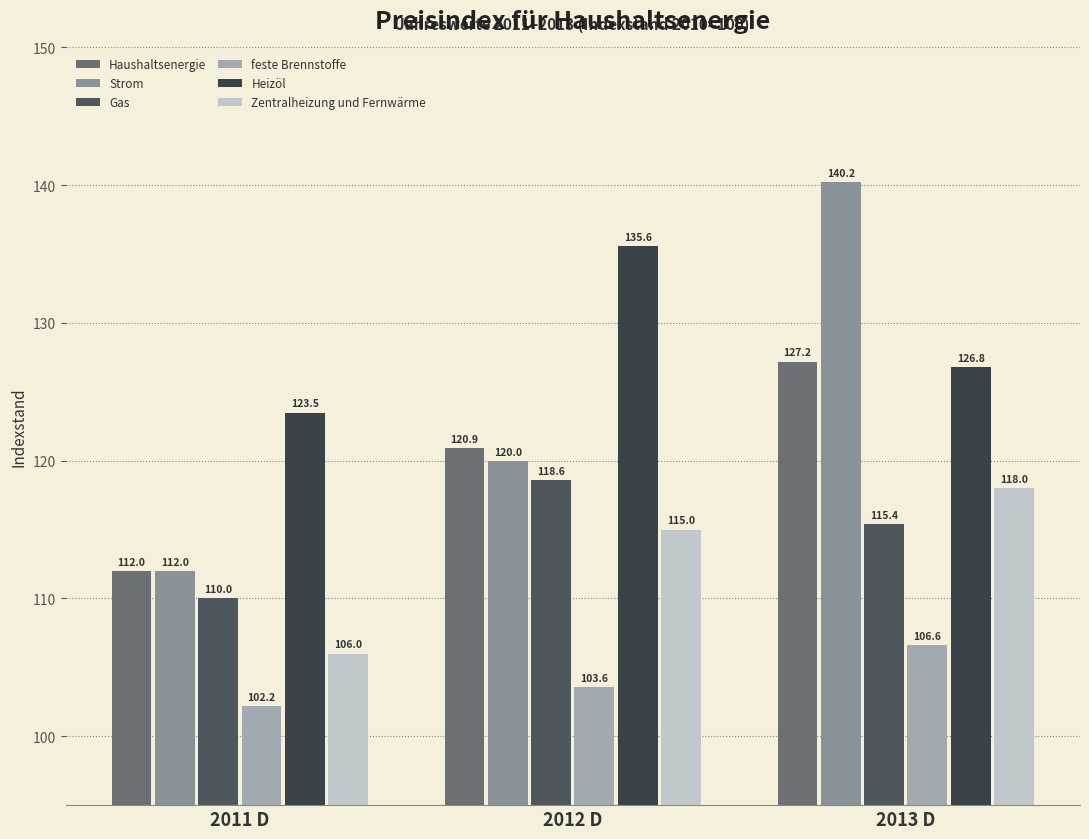

Which series has the widest spread of values?

Strom